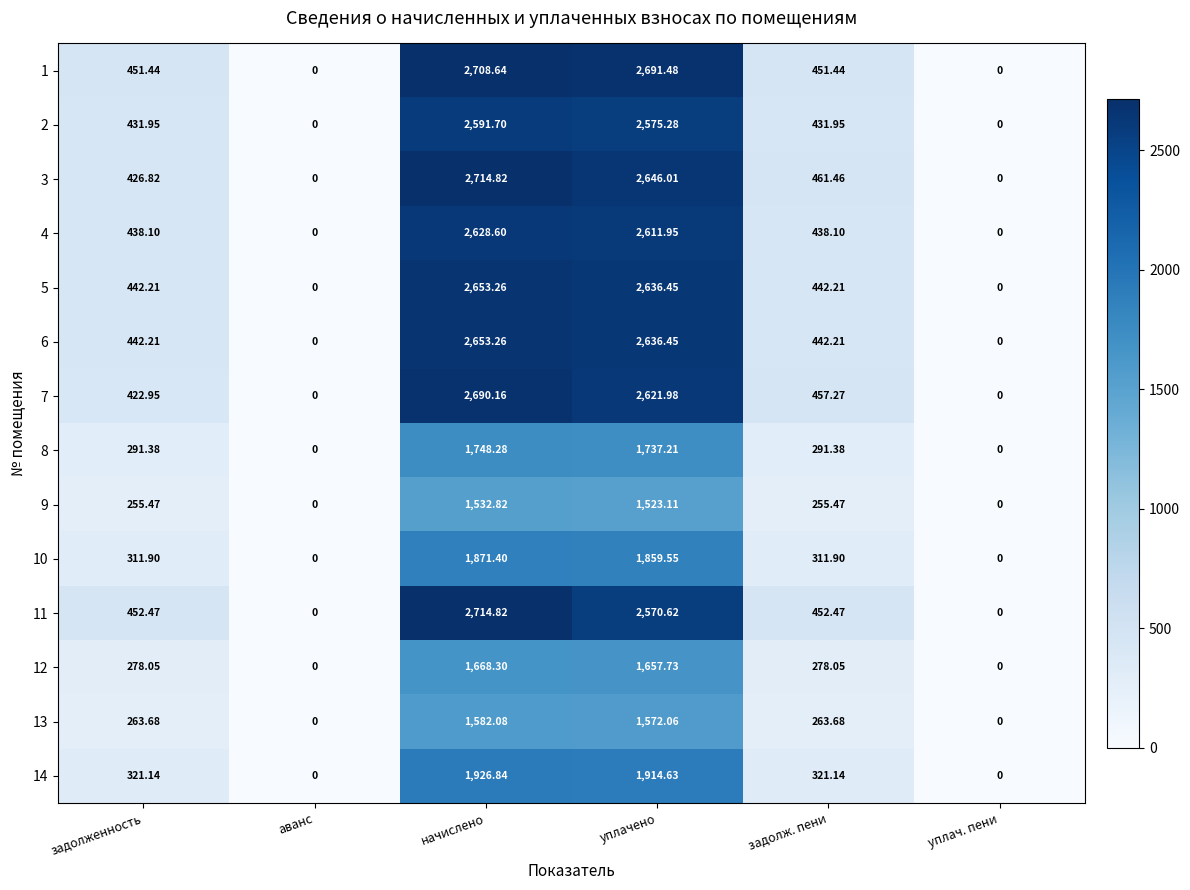

Where does the 4 series first go above 438?

задолженность